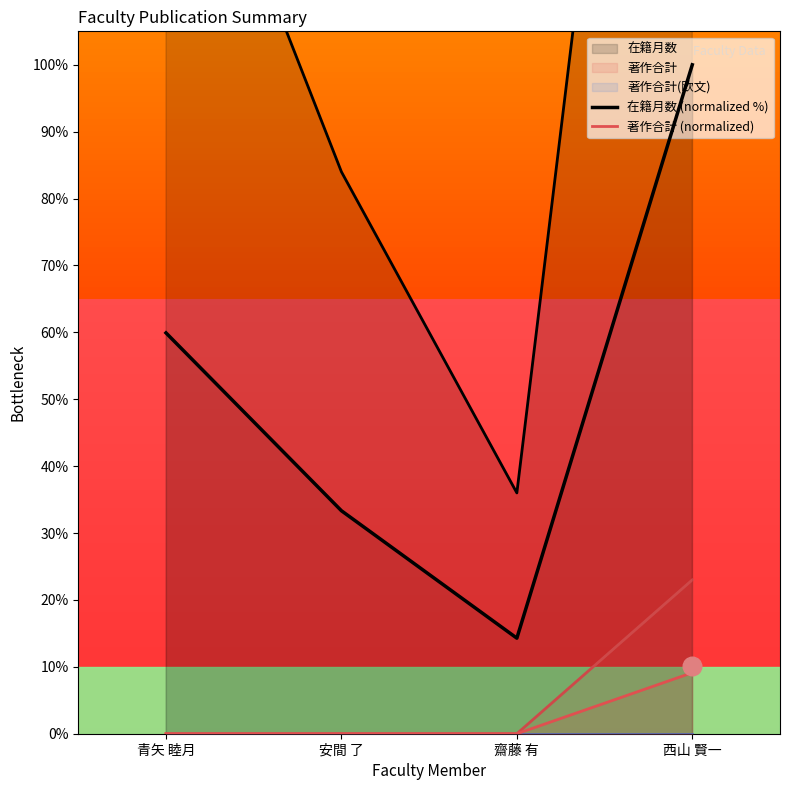

At how many categories does at least one series exceed 19?

3